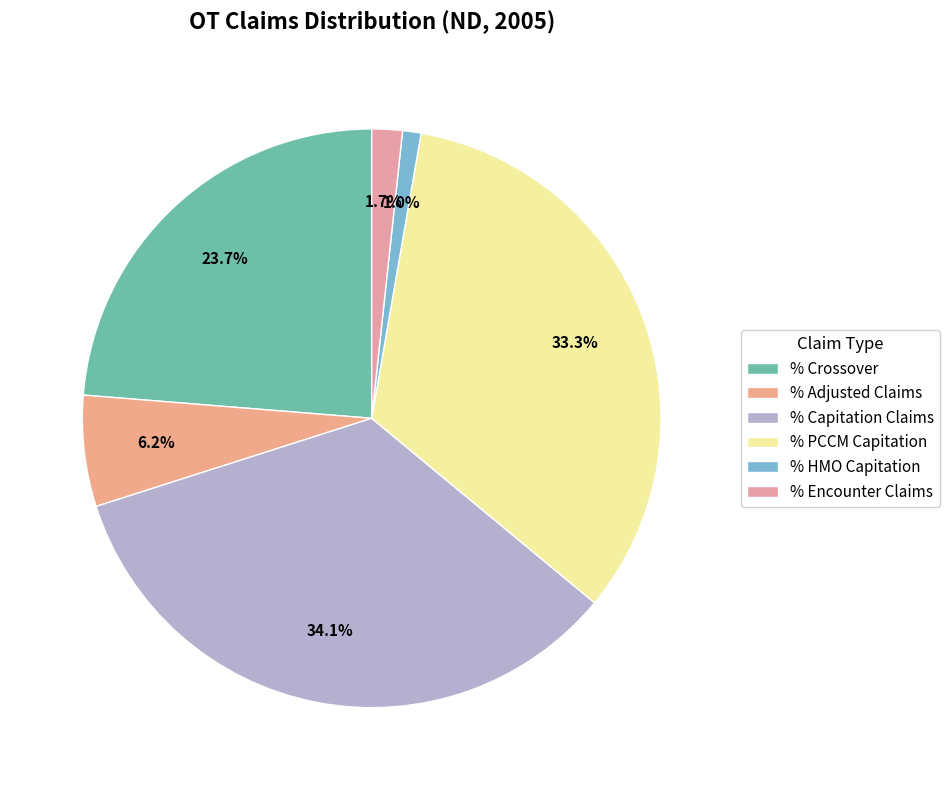

Which category has the smallest portion of the pie?

% HMO Capitation